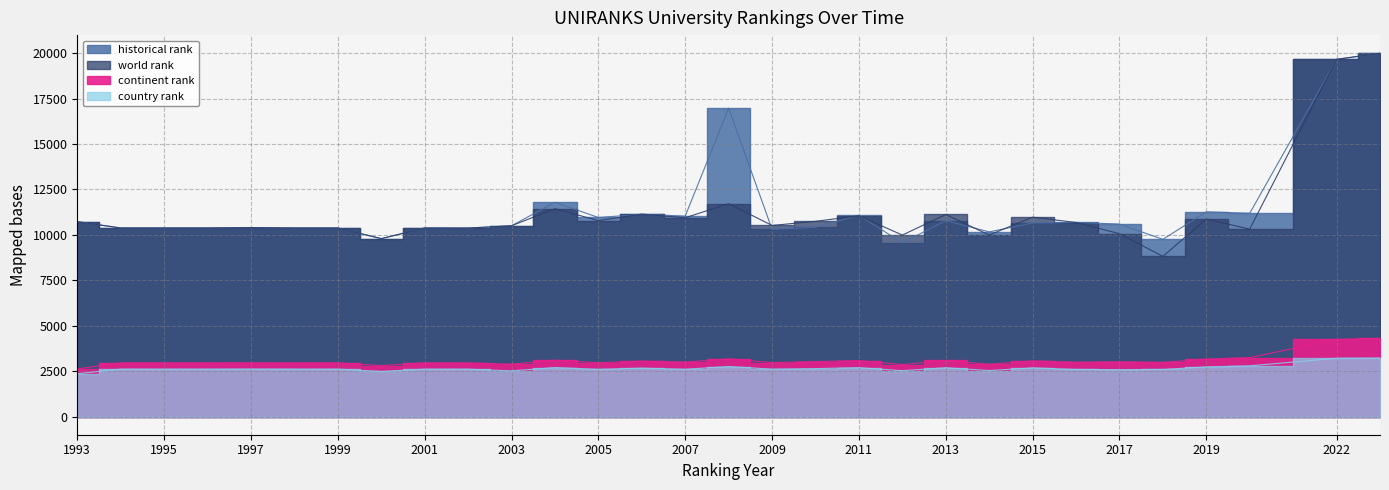

What is the value of the historical rank point at the 26th from the left?

9751.0